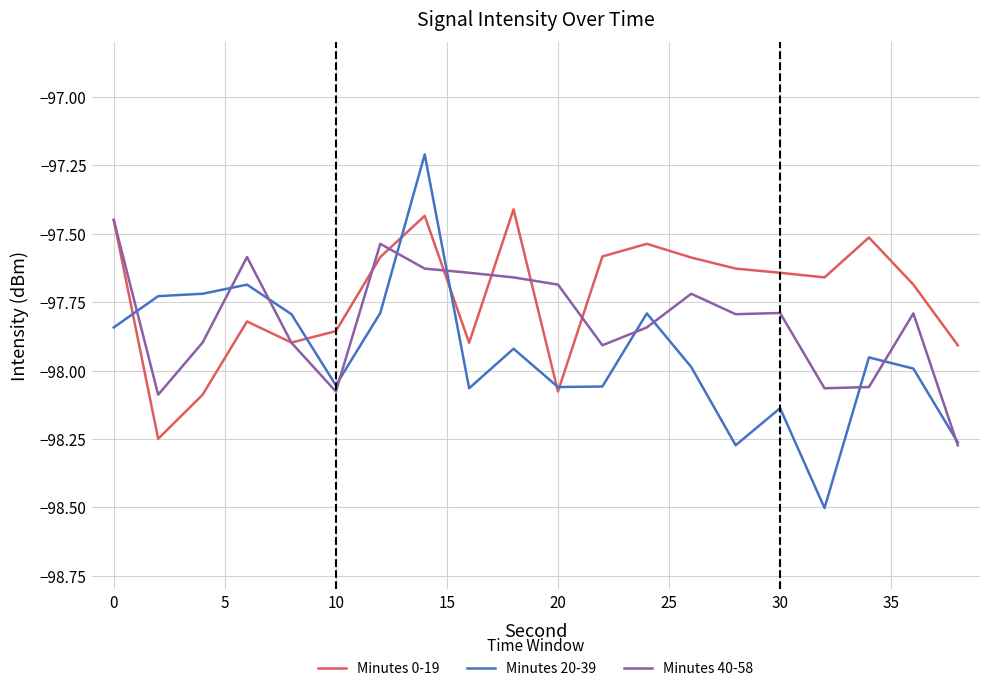

What is the maximum value shown in the chart?

-97.2